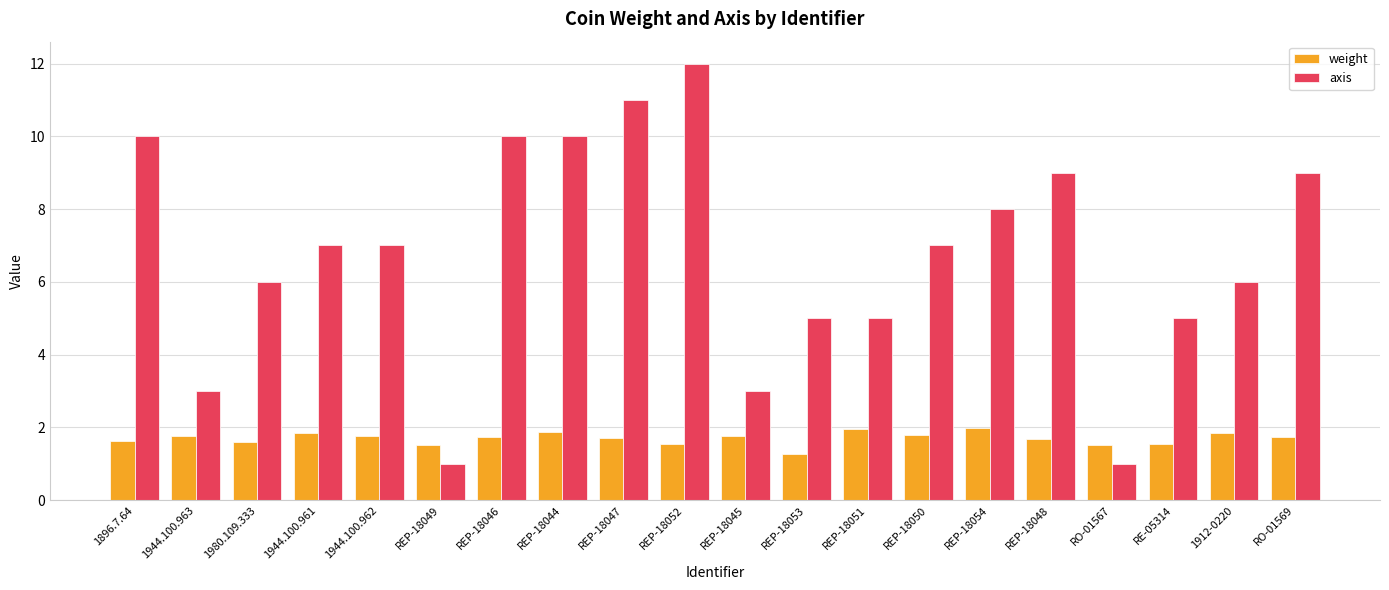

Are the bars horizontal?

No